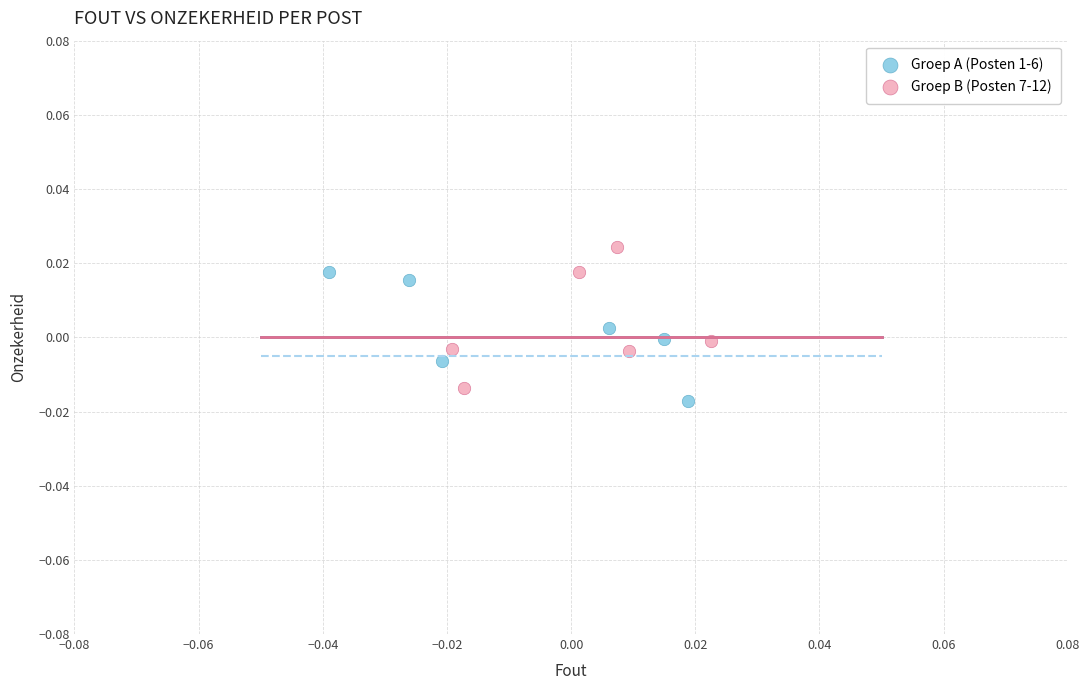

What are all the series names shown in the legend?

Groep A (Posten 1-6), Groep B (Posten 7-12)